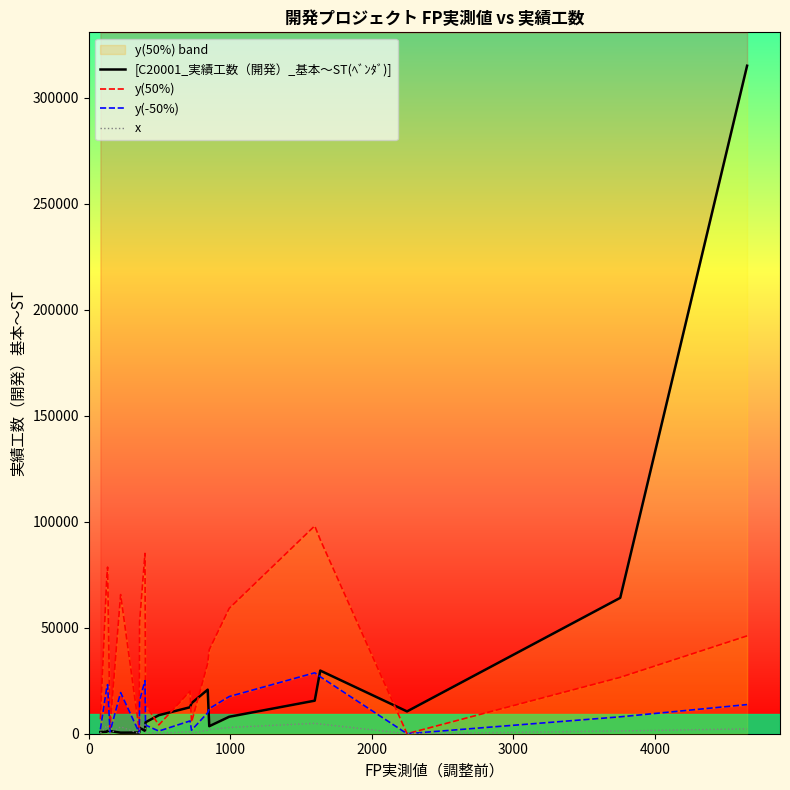

Which series has the widest spread of values?

[C20001_実績工数（開発）_基本～ST(ﾍﾞﾝﾀﾞ)]